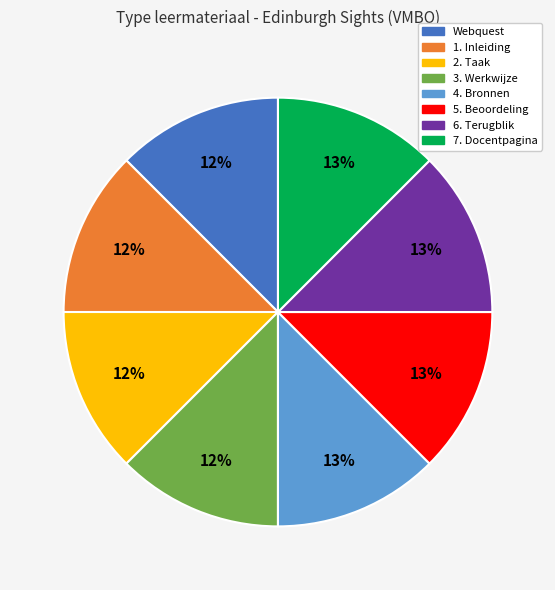

To the nearest percent, what percentage of the pie is 7. Docentpagina?

13%